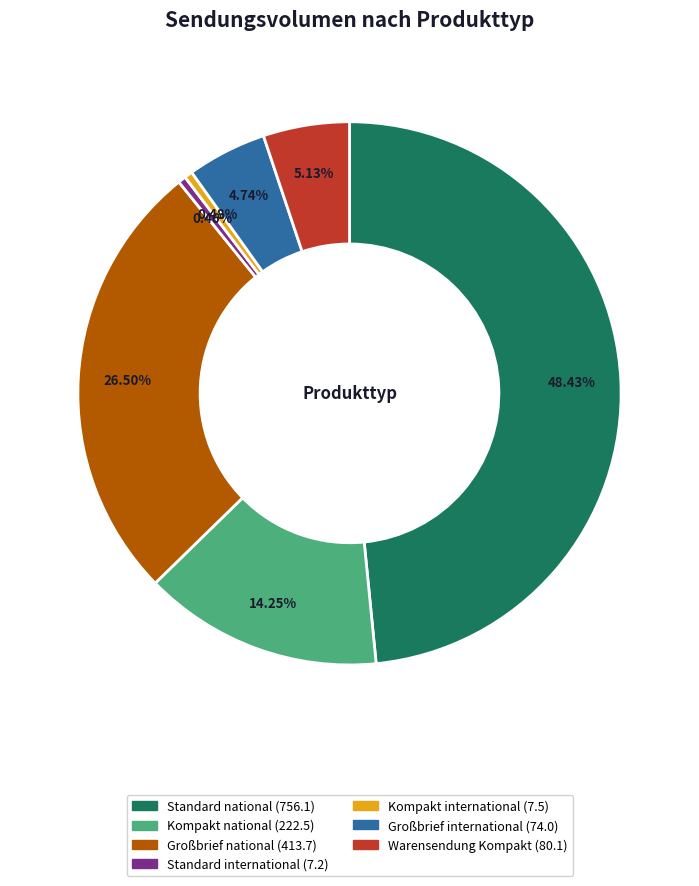

Is it true that Kompakt international is 9% of the pie?

False